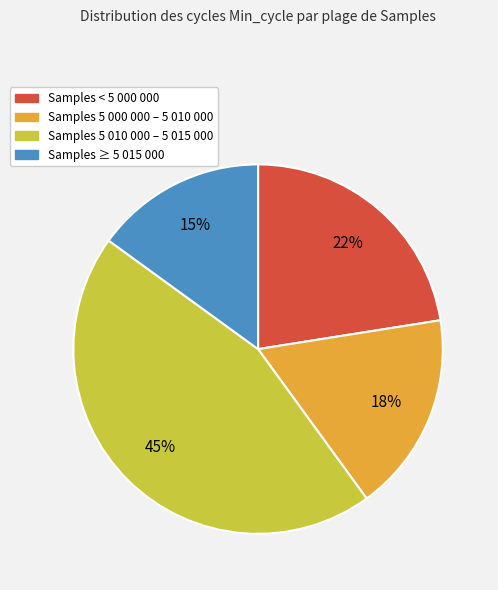

Does any single category account for the majority?

No